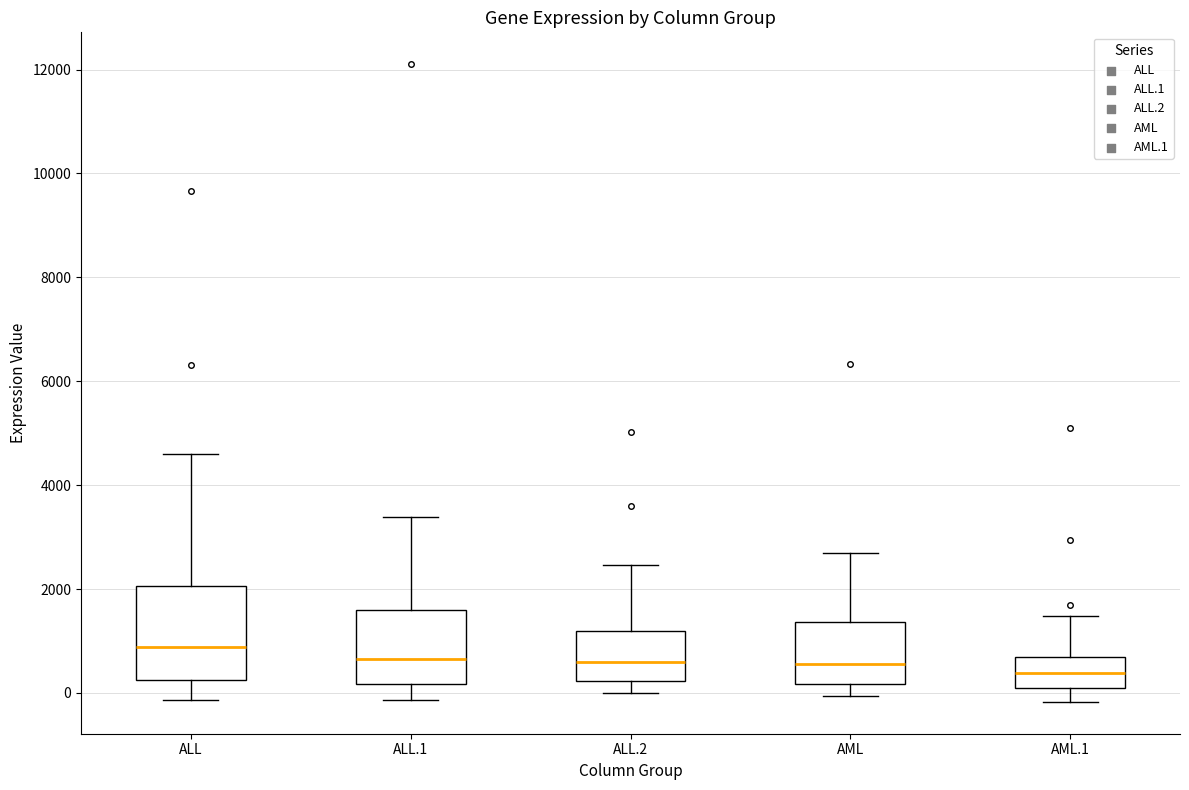

Which box is the tallest, from its lower edge to its upper edge?

ALL